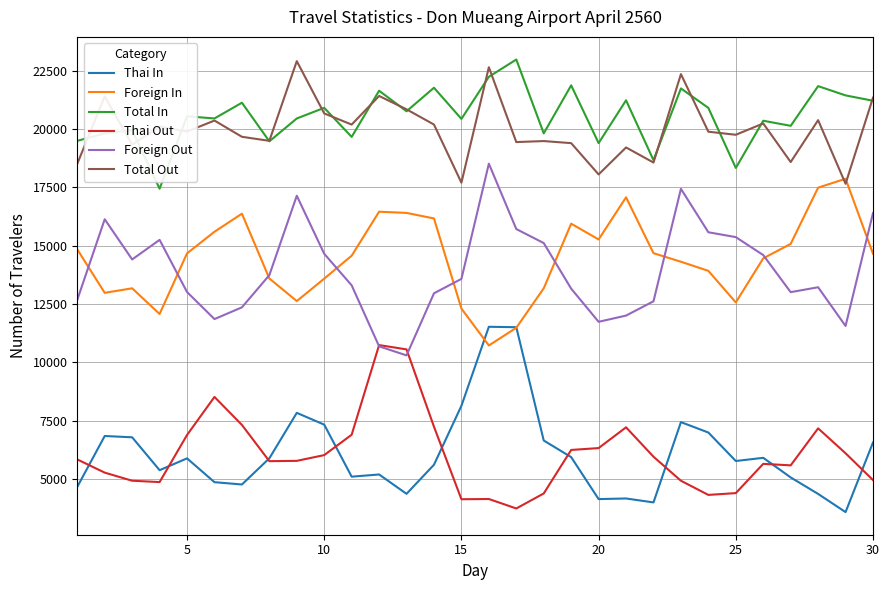

What is the minimum value for Thai Out?

3730